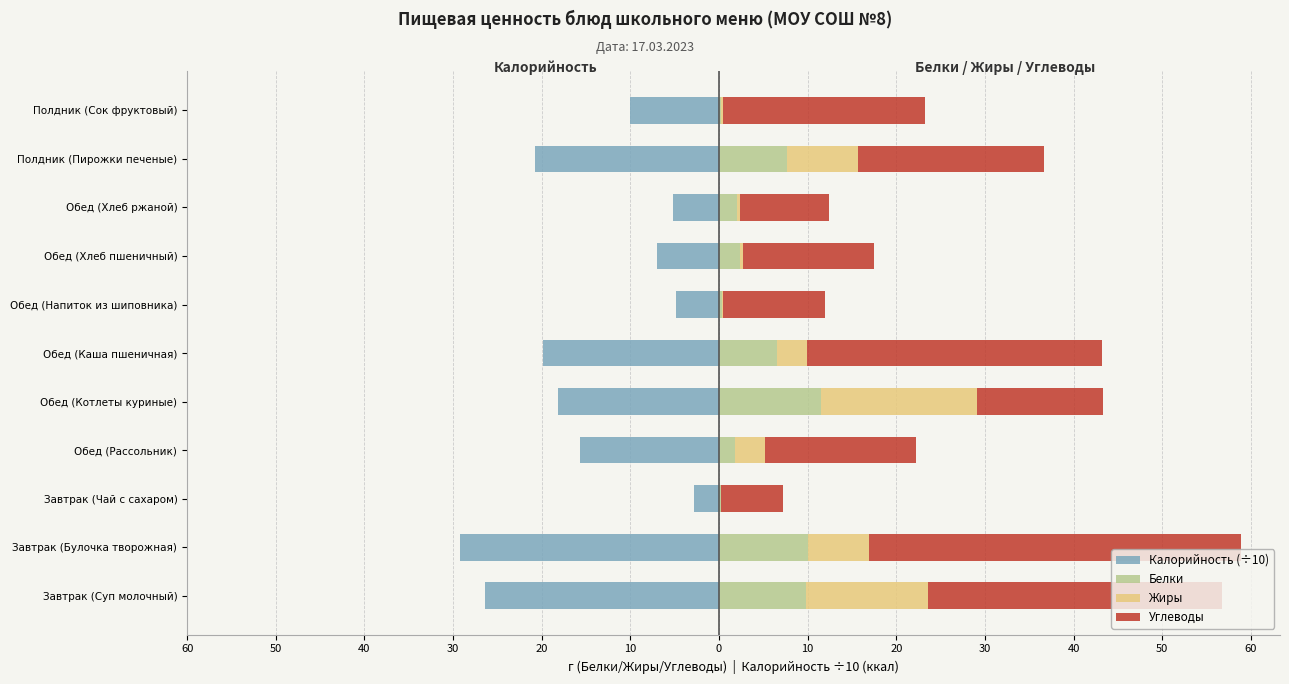

At how many categories does at least one series exceed 41?

1